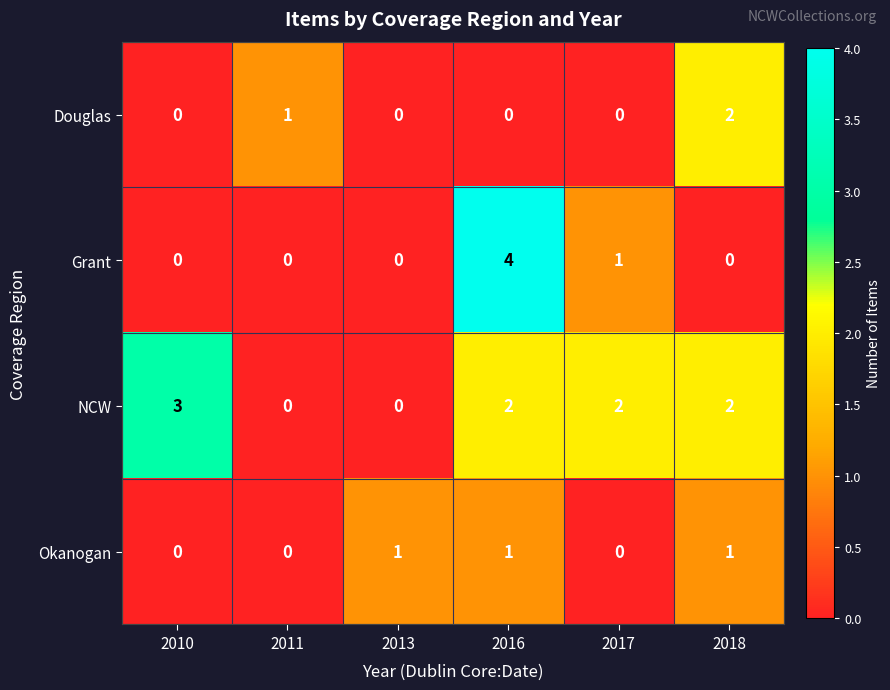

What is the total value across all series at 2017?

3